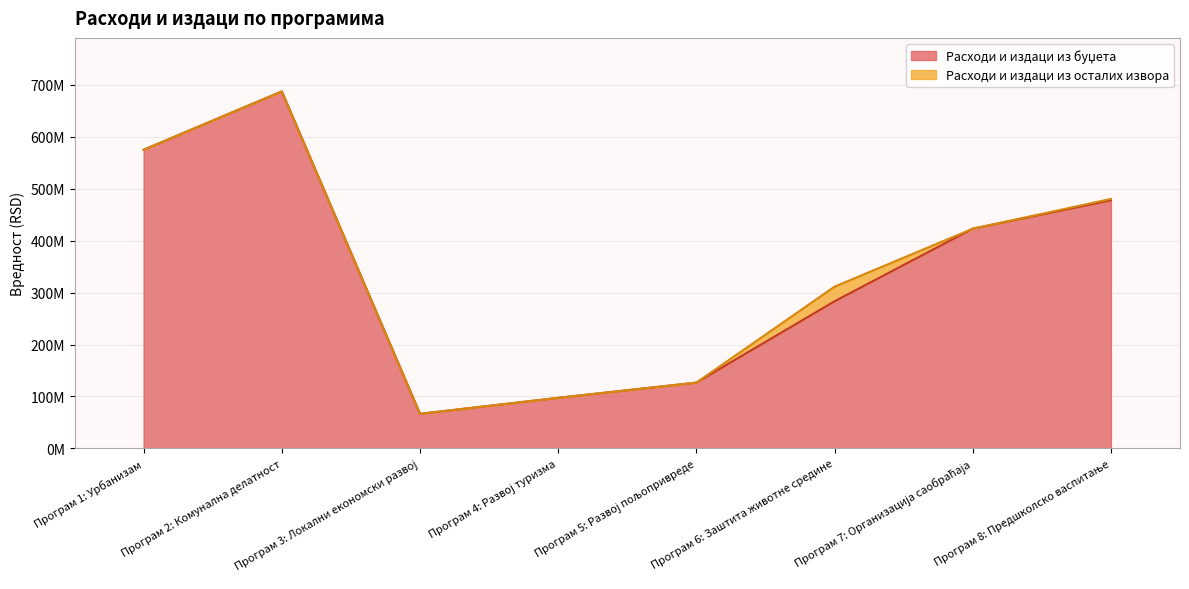

Which series has the largest total across all categories?

Расходи и издаци из буџета